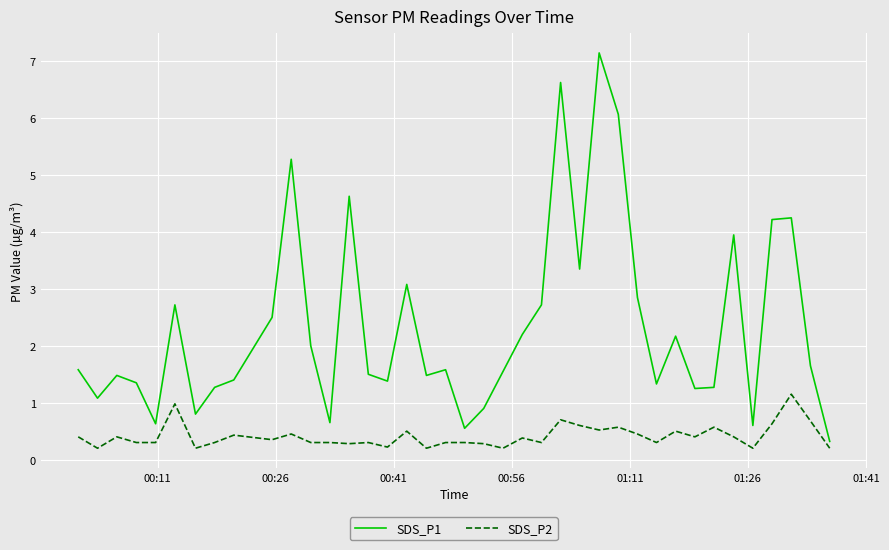

What are all the series names shown in the legend?

SDS_P1, SDS_P2